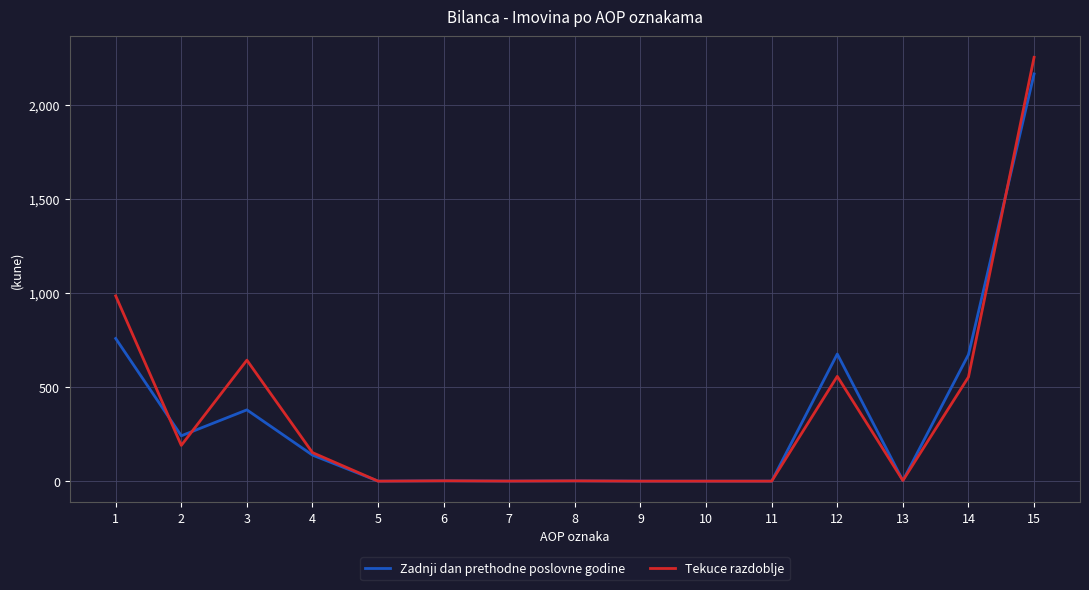

At which category is the sum across all series the highest?

15